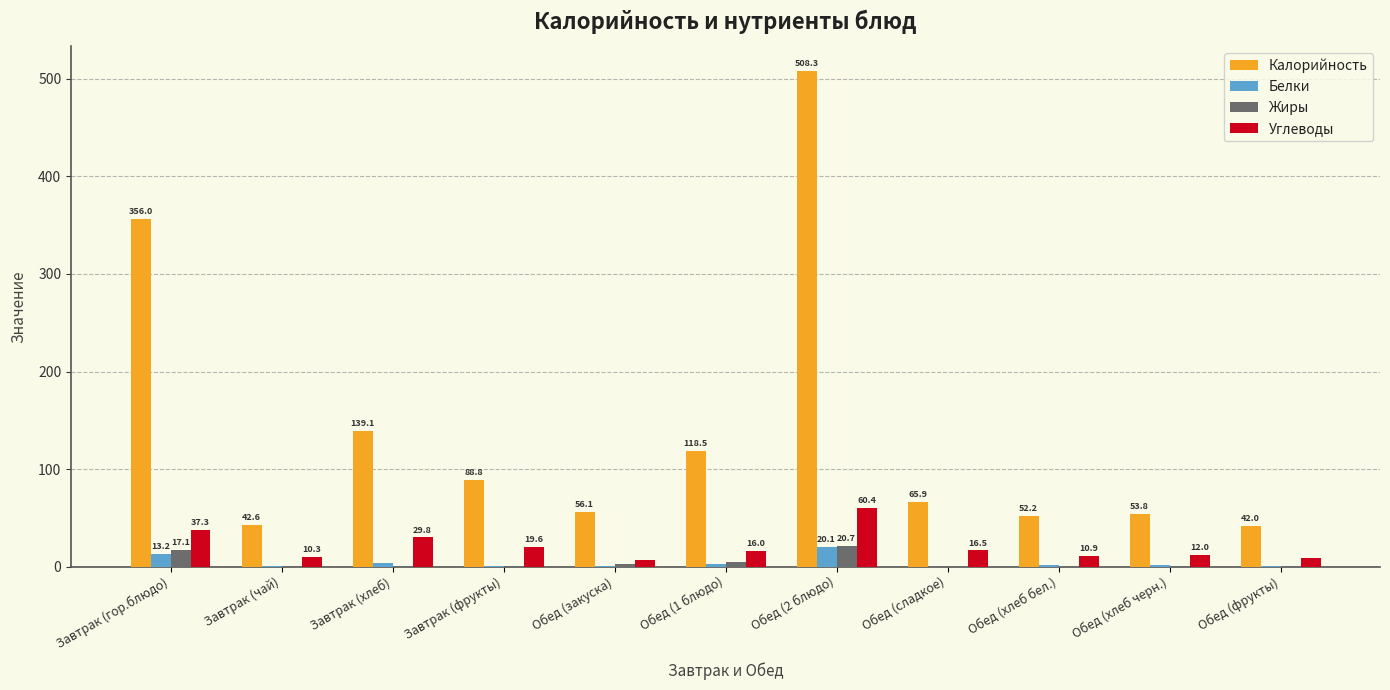

What is the maximum value shown in the chart?

508.3